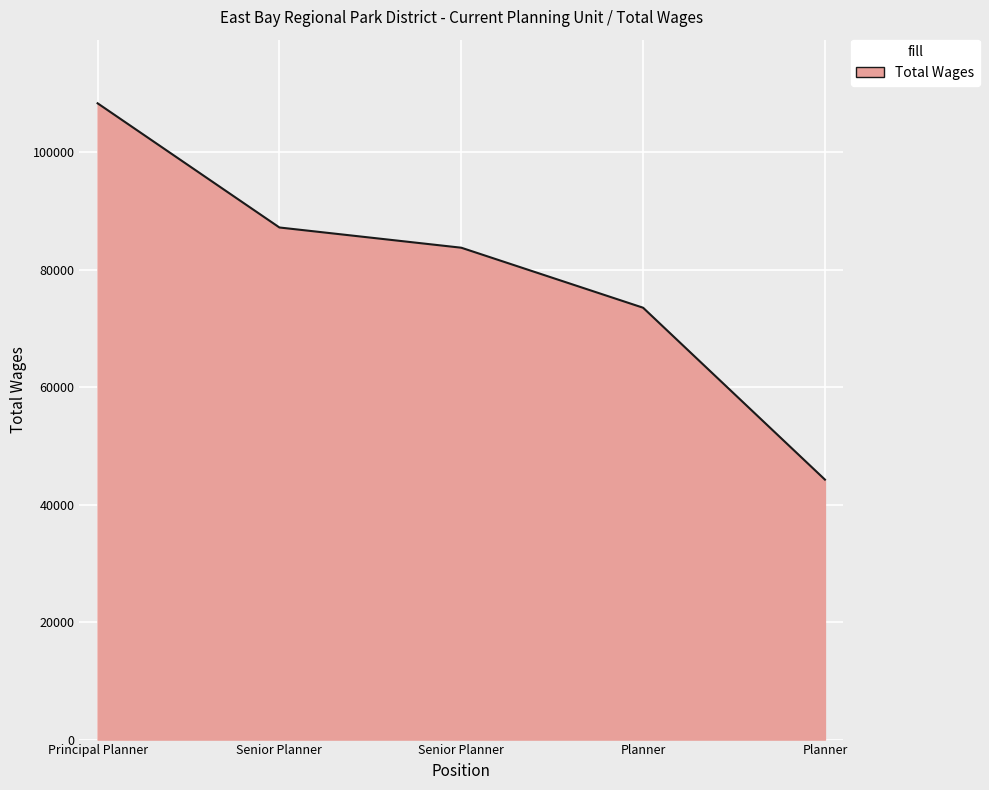

True or false: the data has more than 1 interior local peaks.

False